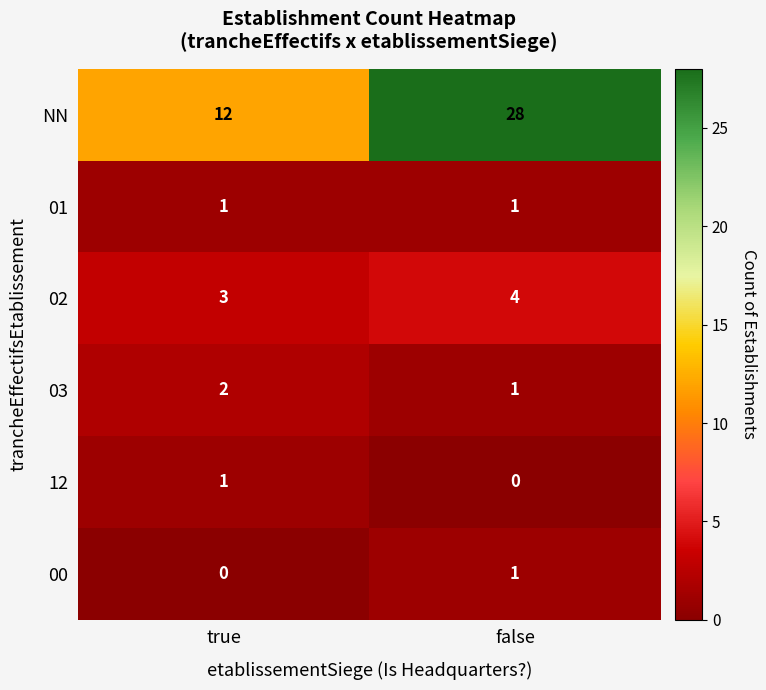

Reading left to right, list all the values displayed in this chart.

NN: 12	28
01: 1	1
02: 3	4
03: 2	1
12: 1	0
00: 0	1